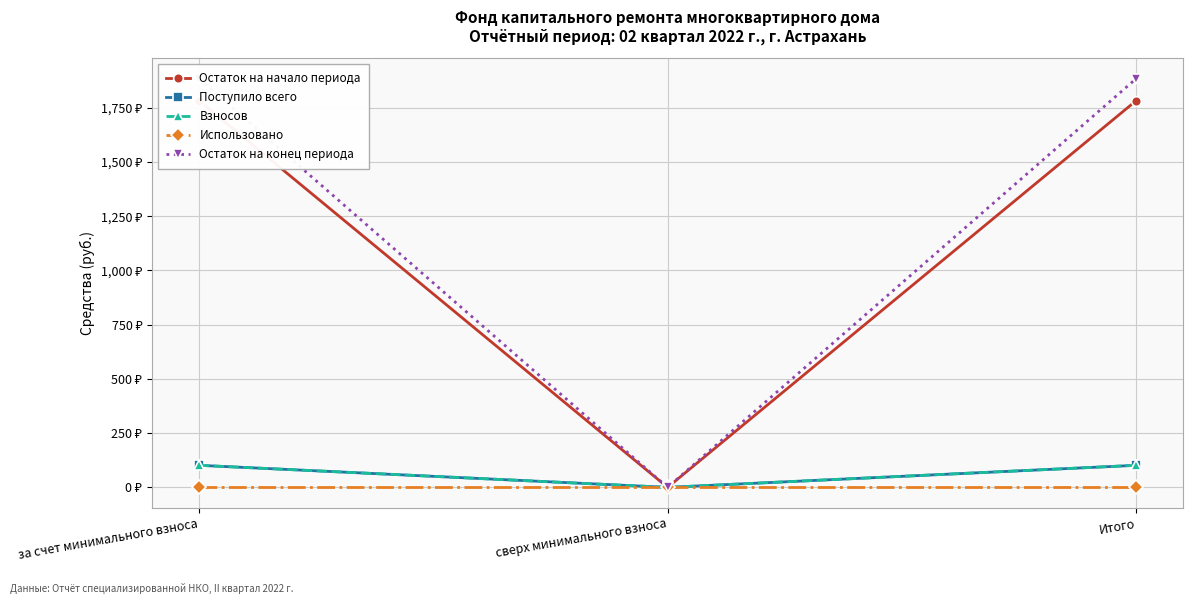

What are all the series names shown in the legend?

Остаток на начало периода, Поступило всего, Взносов, Использовано, Остаток на конец периода